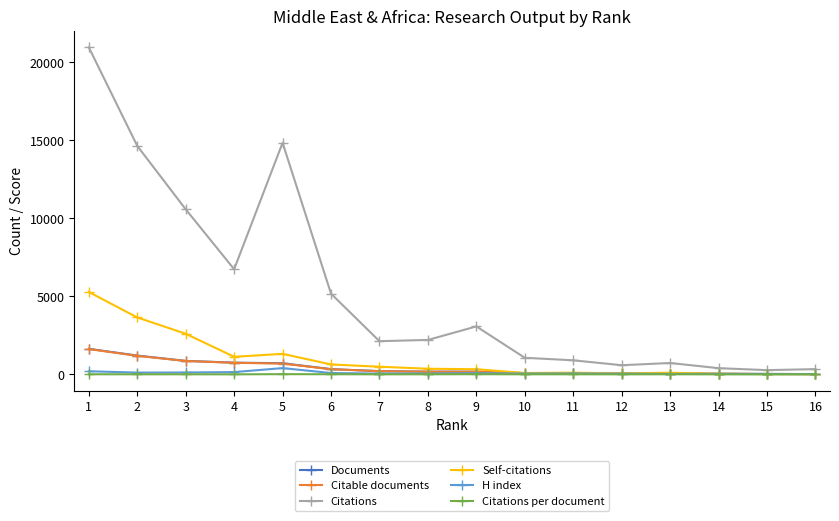

What is the sum of the H index values at 9 and 2?

204.0